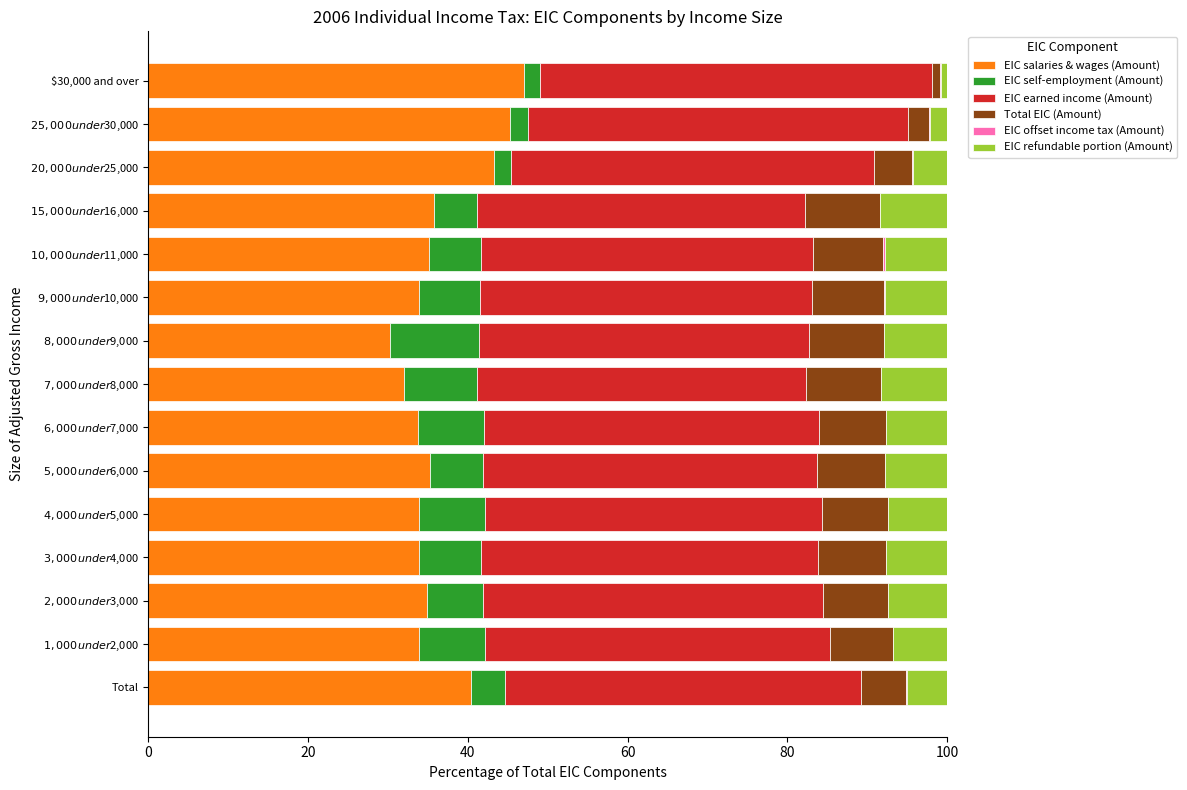

What is the highest value of the EIC salaries & wages (Amount) series?

47.1